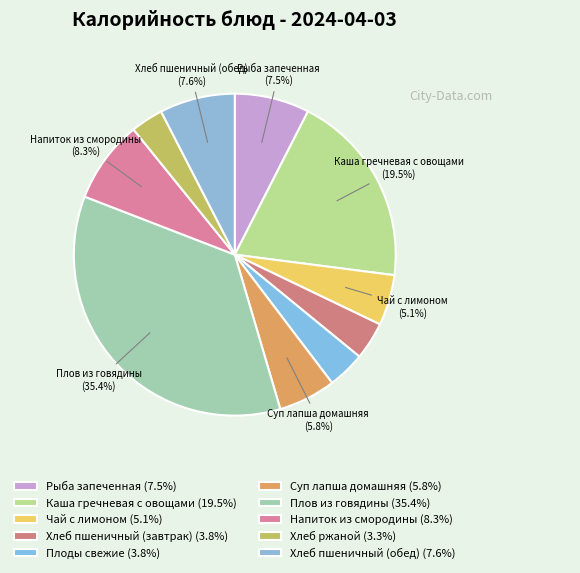

Which category has the smallest portion of the pie?

Хлеб ржаной